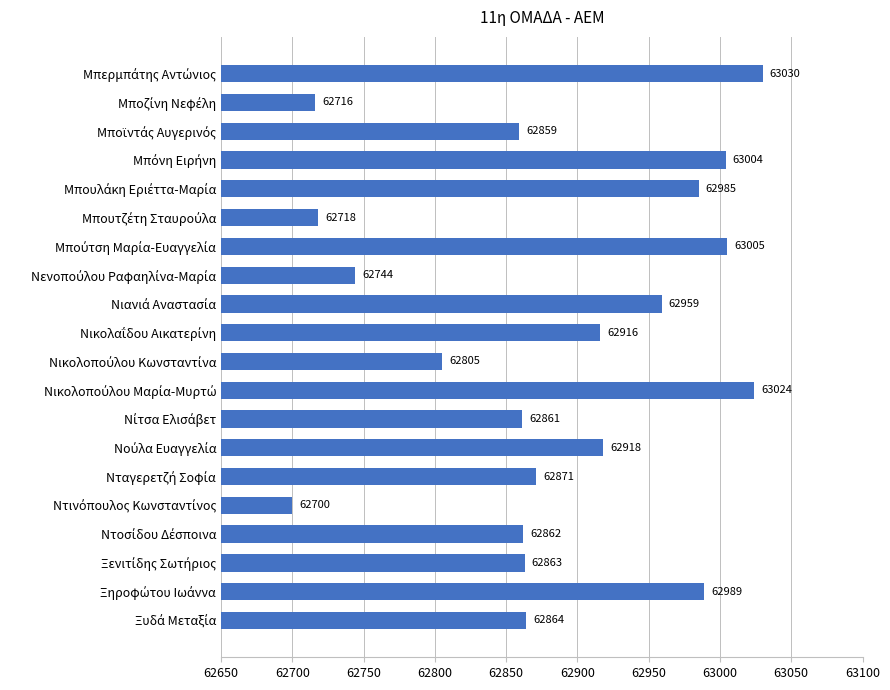

How many bars are there in total?

20